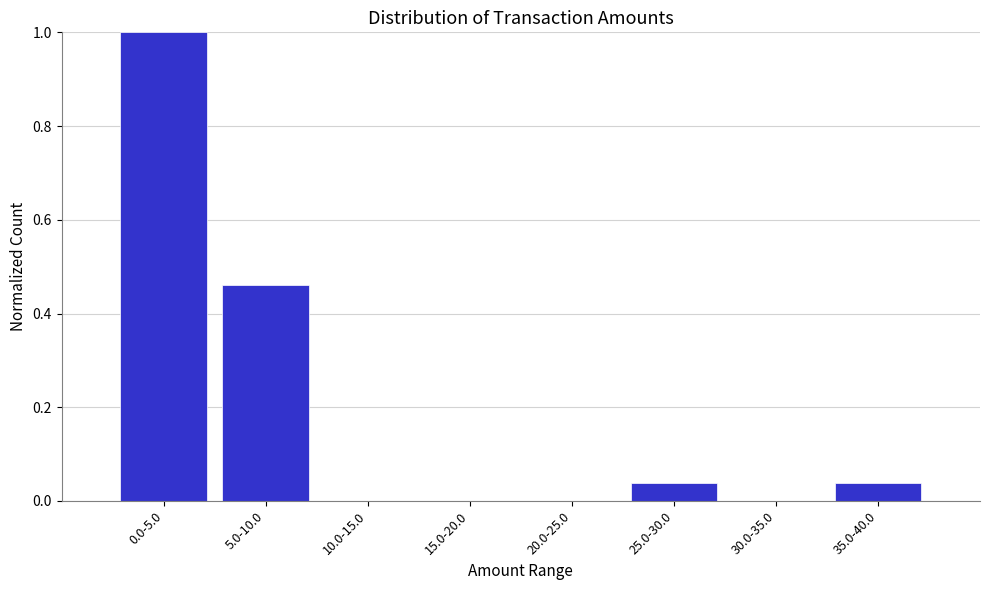

Which has a higher value, 30.0-35.0 or 5.0-10.0?

5.0-10.0